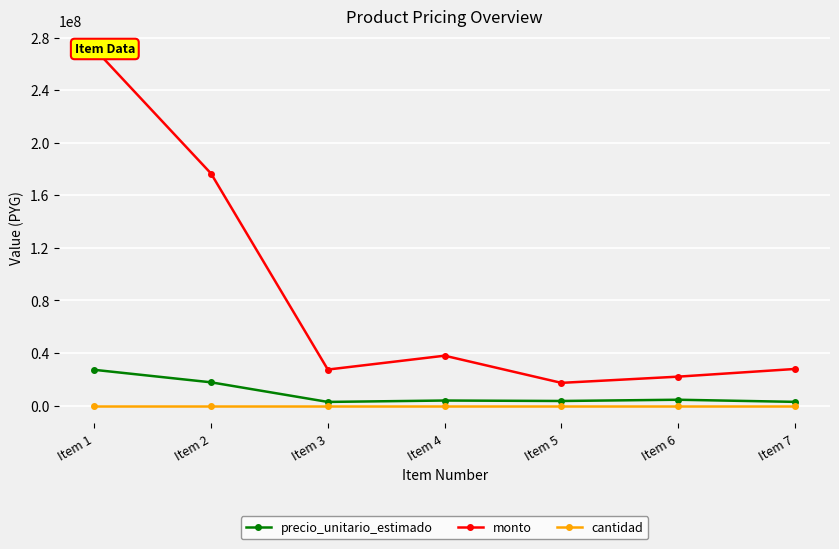

Which series has the widest spread of values?

monto